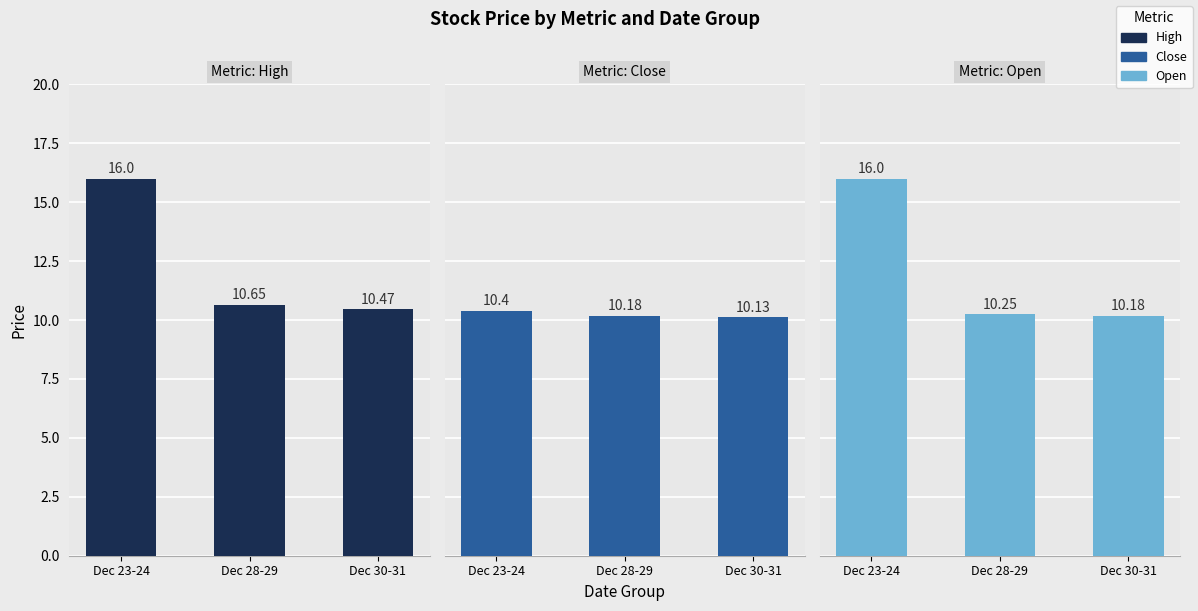

What is the label of the 3rd bar from the left?

Dec 30-31